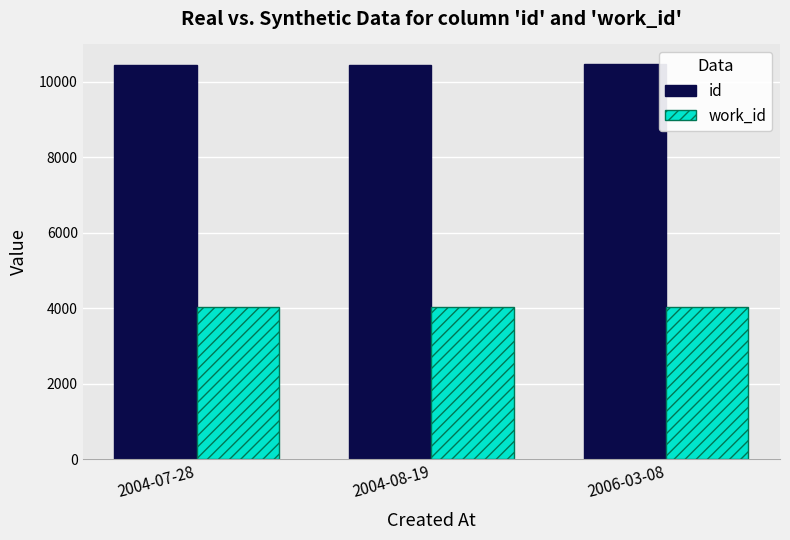

How many categories are shown in the chart?

3